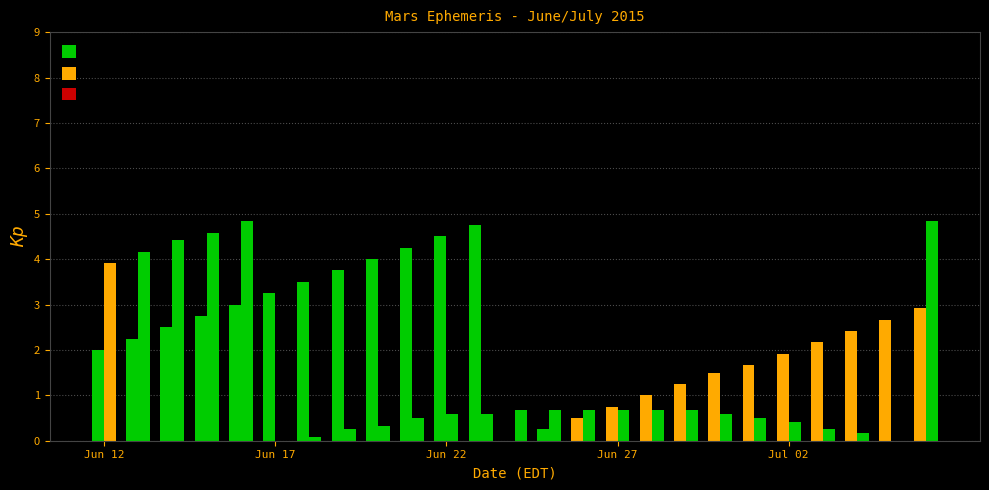

Count the number of data series in this chart.

2